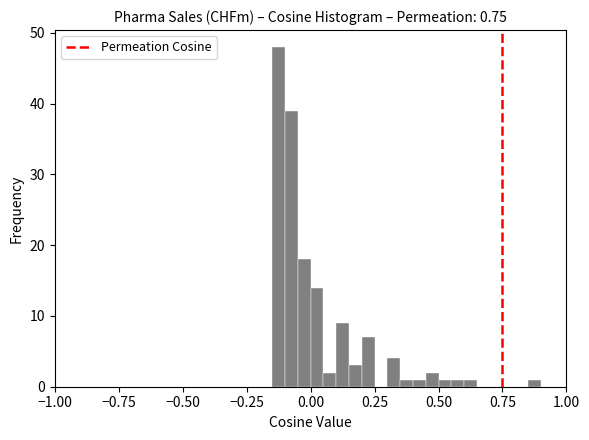

Read against the x-axis, roughly where is the centre of the tallest bar?

-0.10